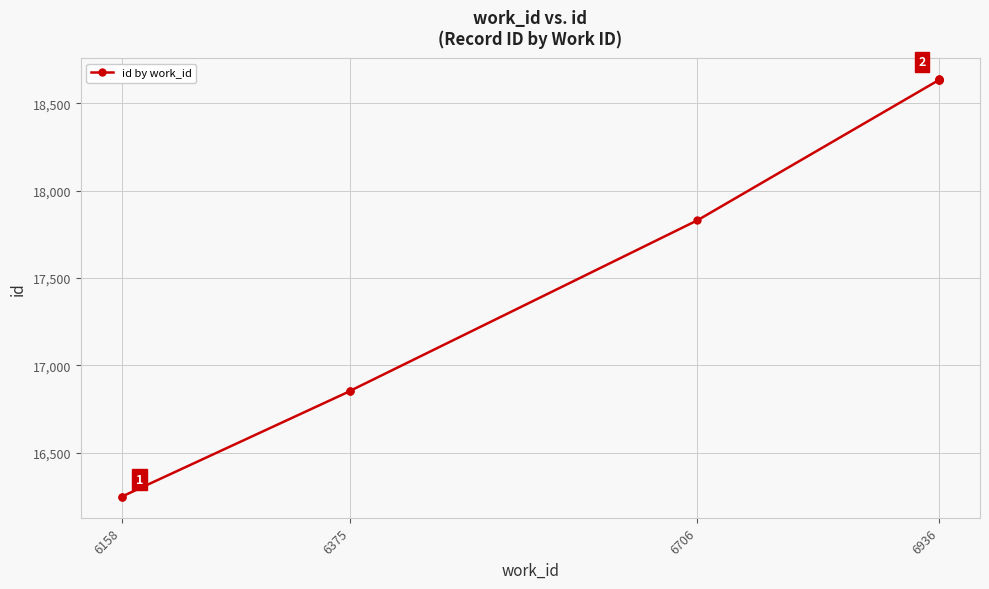

What is the smallest value displayed?

16248